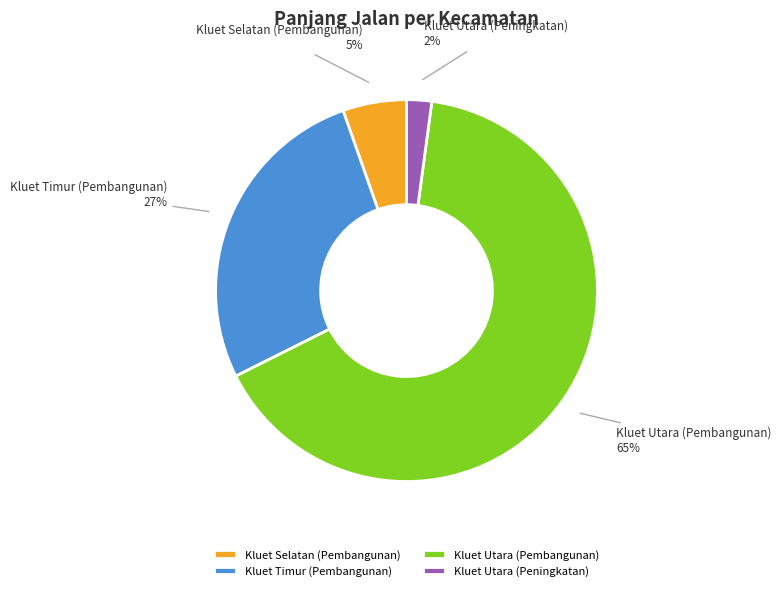

To the nearest percent, what percentage of the pie is Kluet Selatan (Pembangunan)?

5%